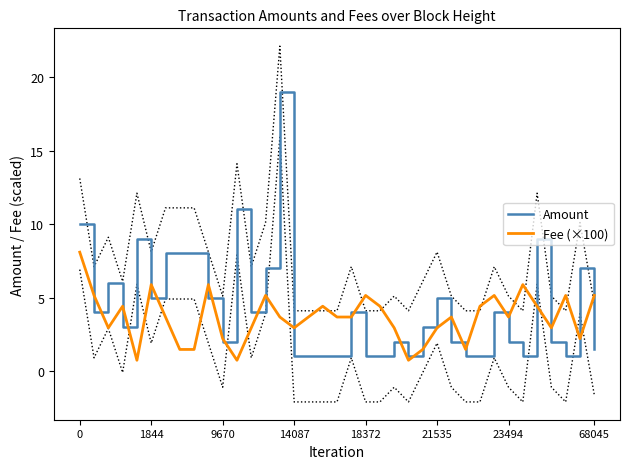

Is this an area chart (filled region under the line)?

No